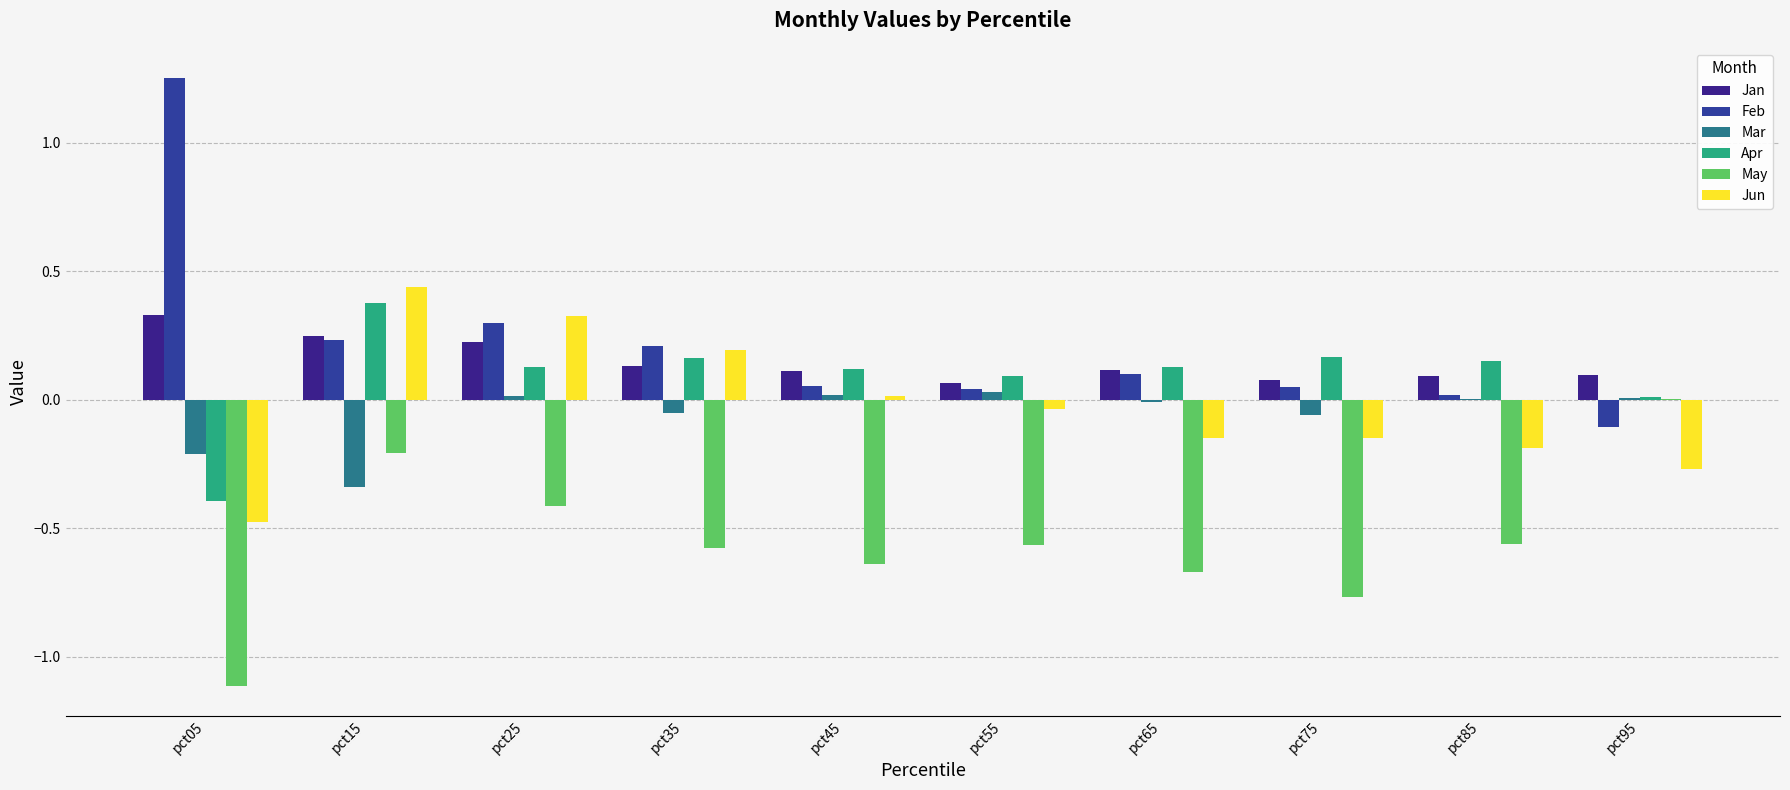

How many groups of bars are there?

10